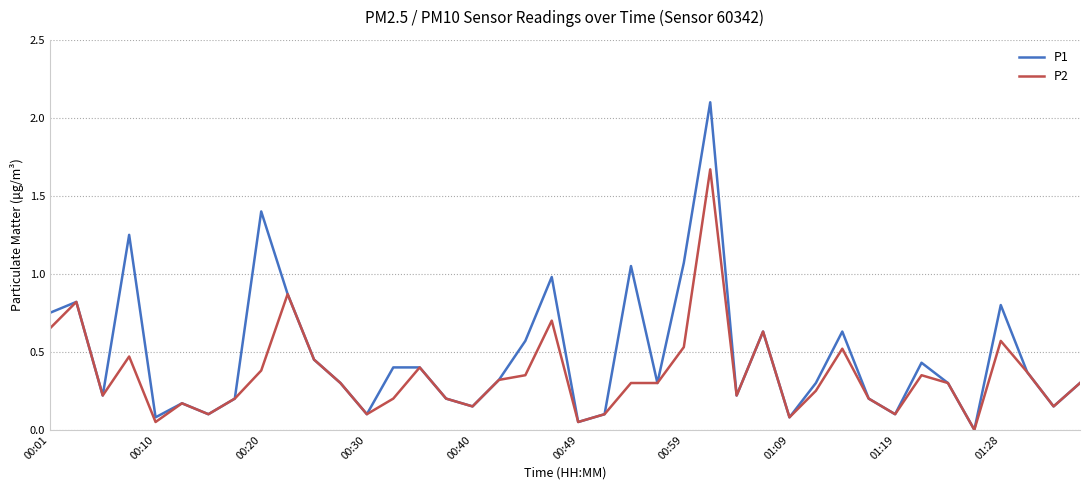

Which series has the largest range (max minus min)?

P1